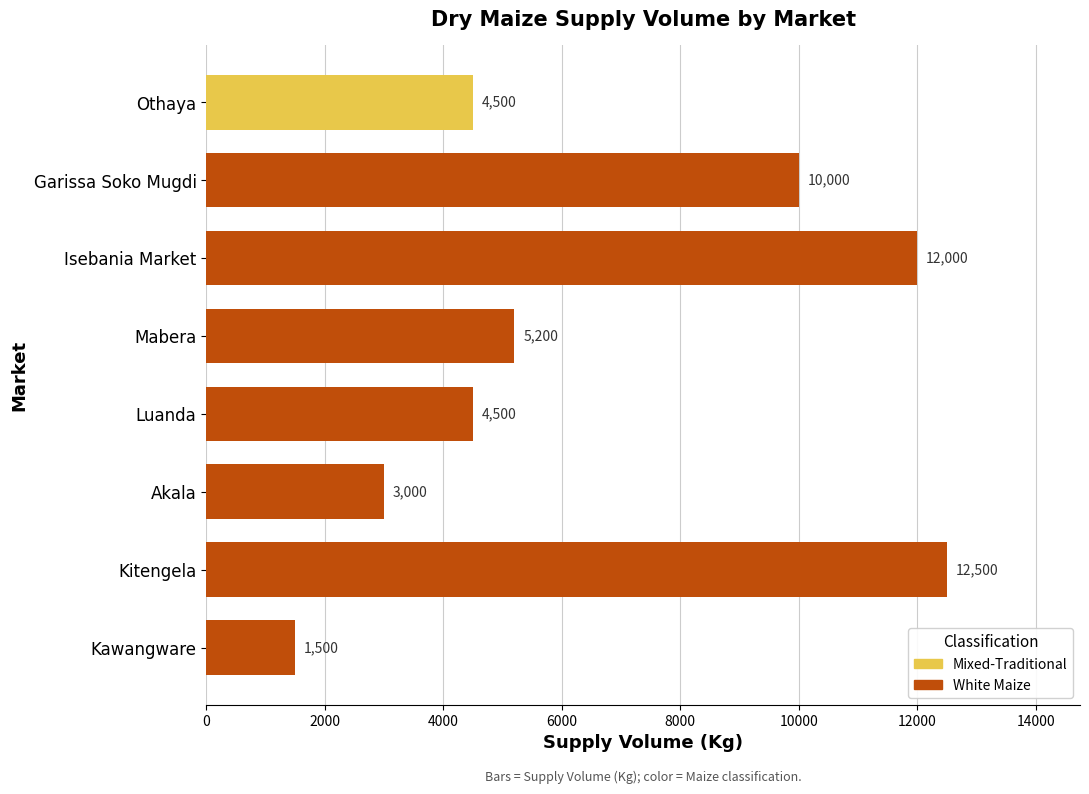

The chart shows a value of 12500 at Kitengela. True or false?

True